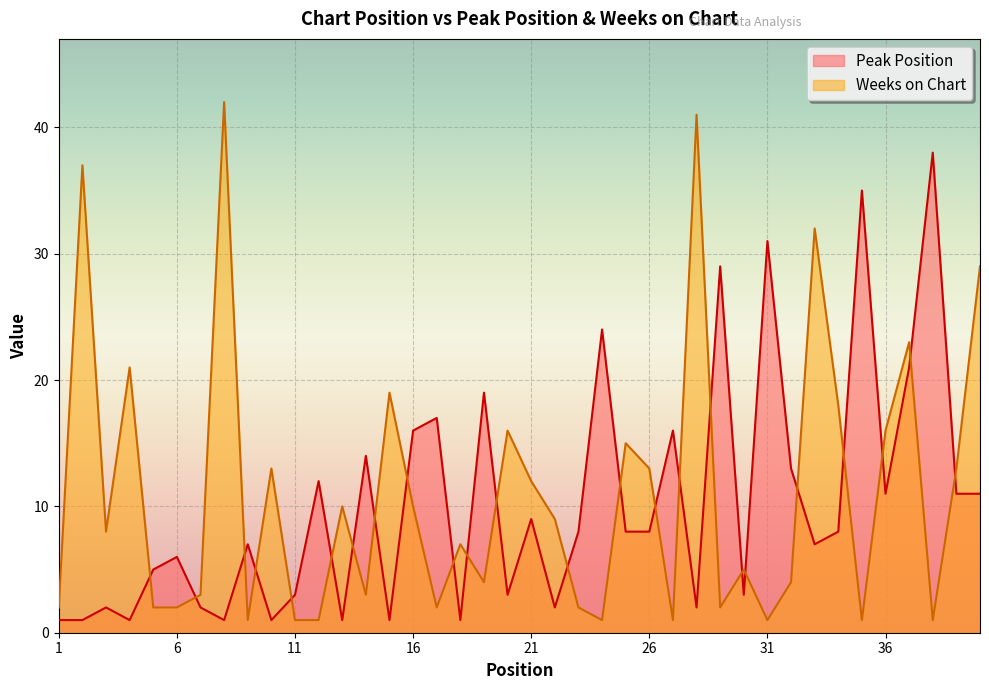

Which series has the largest total across all categories?

Weeks on Chart